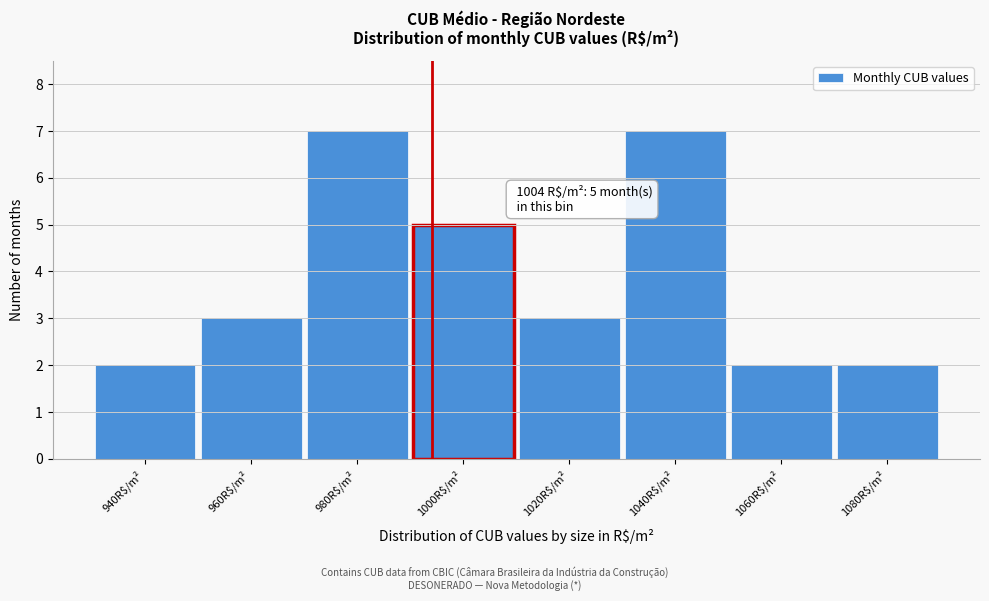

Reading left to right, list all the values displayed in this chart.

2	3	7	5	3	7	2	2